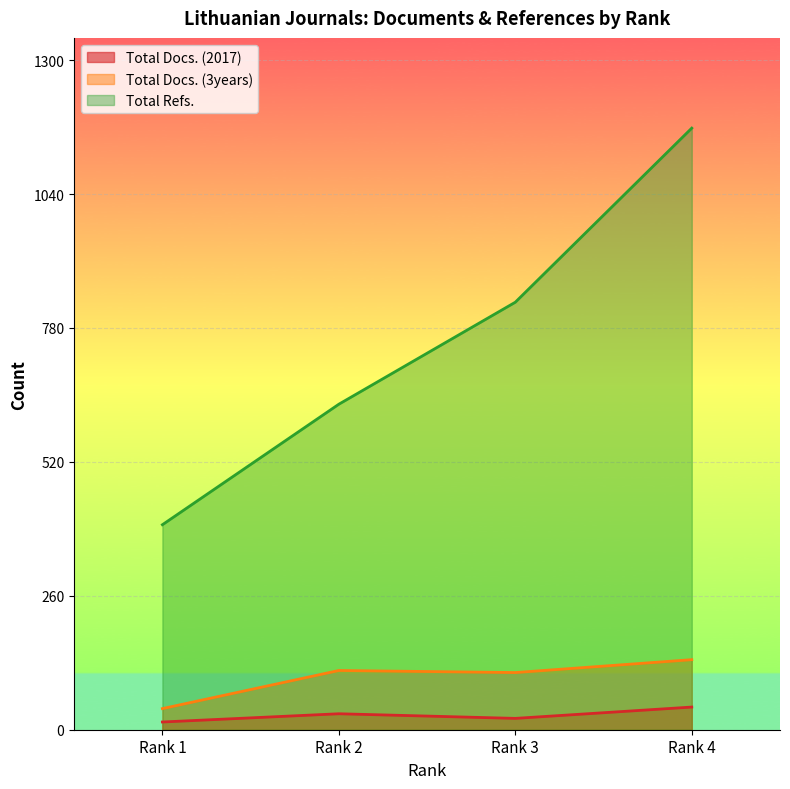

True or false: Total Docs. (3years) and Total Docs. (2017) cross at least once.

False